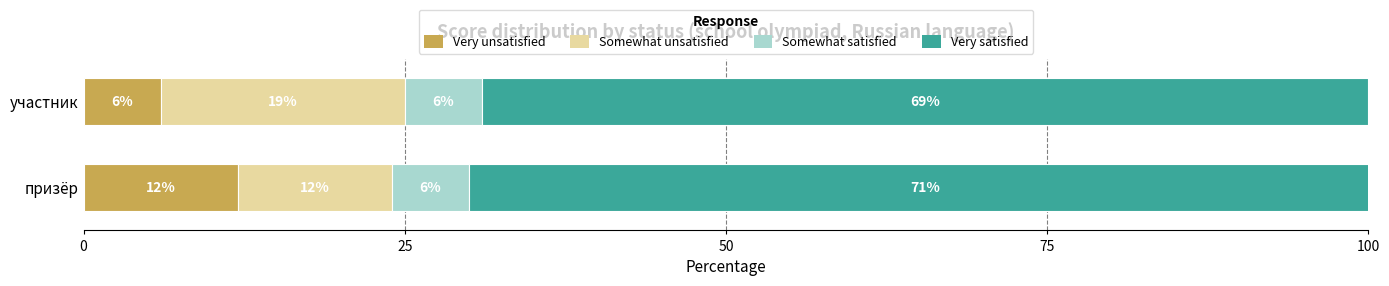

What is the total value across all series at призёр?

101